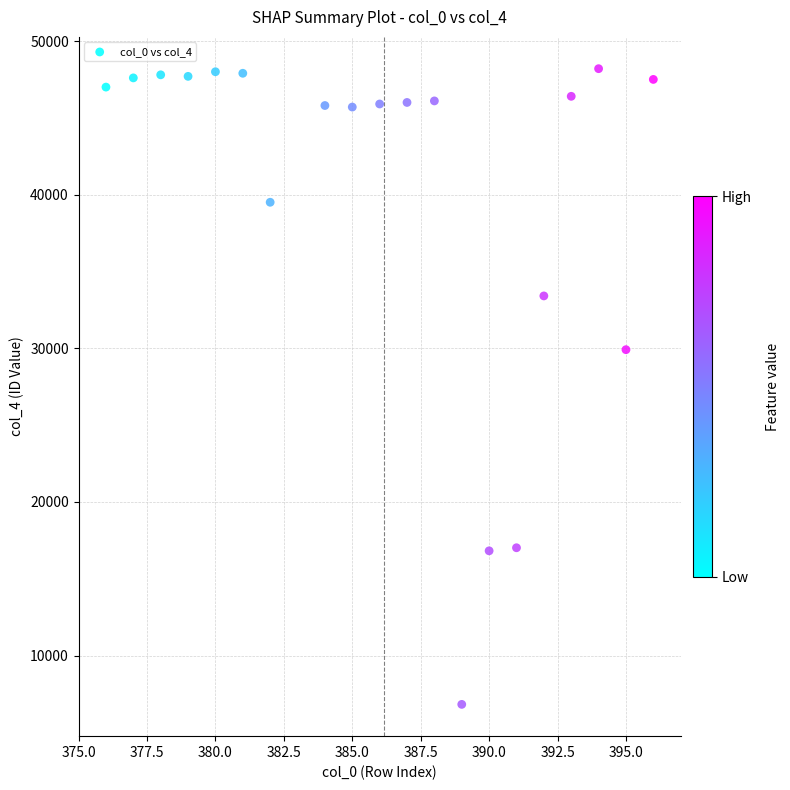

What is the range of X values (max minus min)?

20